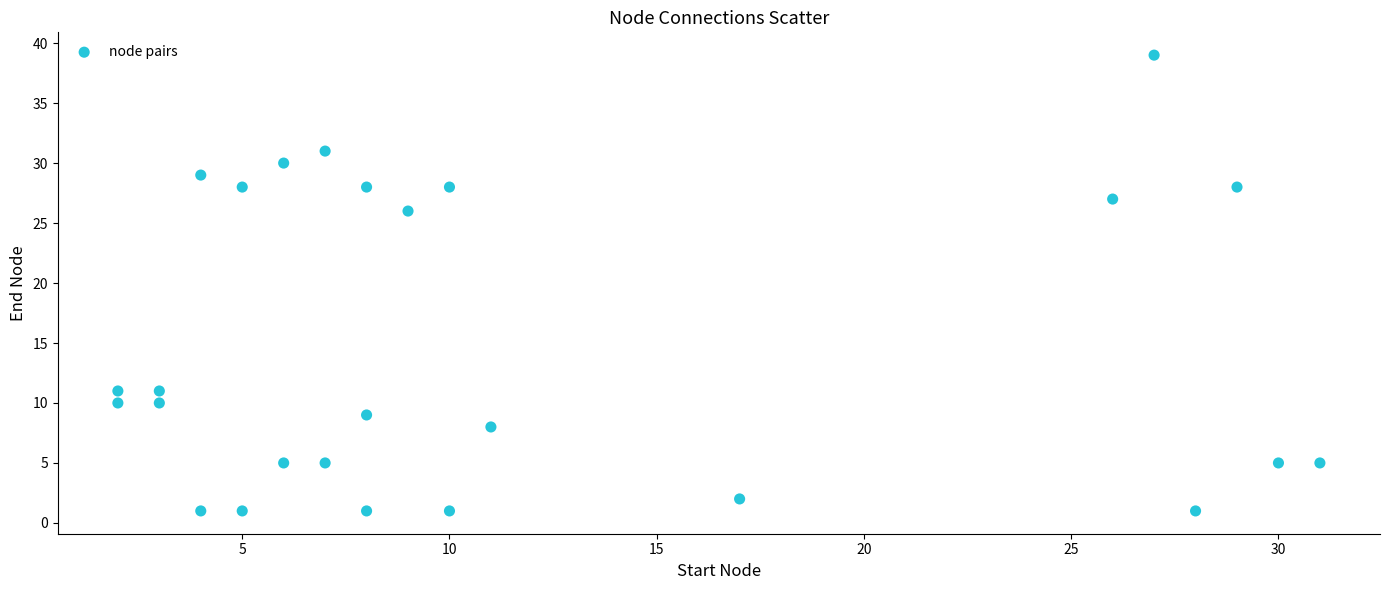

What Y value in the scatter plot is closest to 20?

26